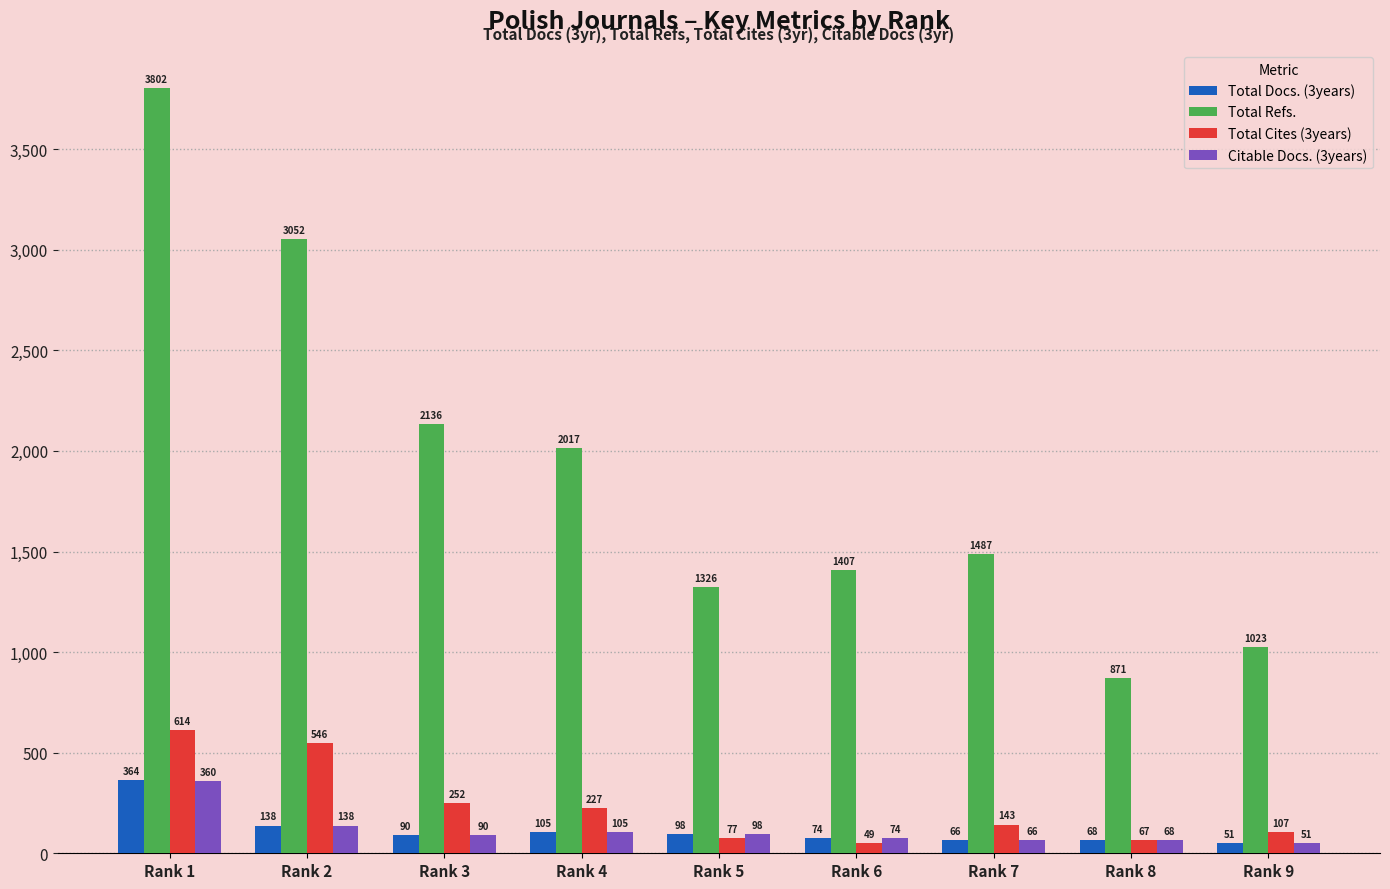

Reading left to right, what are all the values shown in this chart?

Total Docs. (3years): Rank 1=364	Rank 2=138	Rank 3=90	Rank 4=105	Rank 5=98	Rank 6=74	Rank 7=66	Rank 8=68	Rank 9=51
Total Refs.: Rank 1=3802	Rank 2=3052	Rank 3=2136	Rank 4=2017	Rank 5=1326	Rank 6=1407	Rank 7=1487	Rank 8=871	Rank 9=1023
Total Cites (3years): Rank 1=614	Rank 2=546	Rank 3=252	Rank 4=227	Rank 5=77	Rank 6=49	Rank 7=143	Rank 8=67	Rank 9=107
Citable Docs. (3years): Rank 1=360	Rank 2=138	Rank 3=90	Rank 4=105	Rank 5=98	Rank 6=74	Rank 7=66	Rank 8=68	Rank 9=51